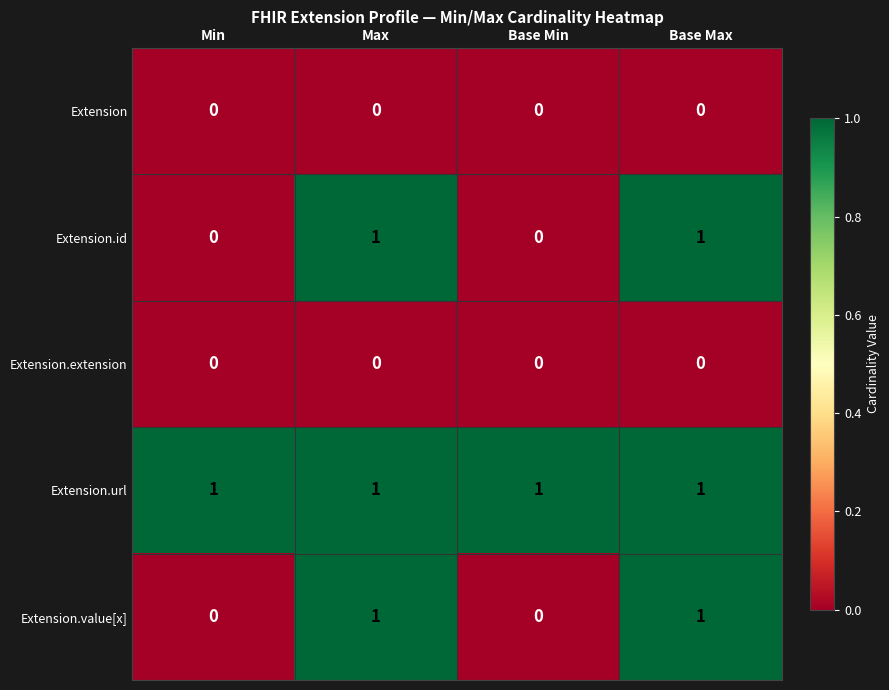

The value of Extension.id at Base Min is 0. True or false?

True